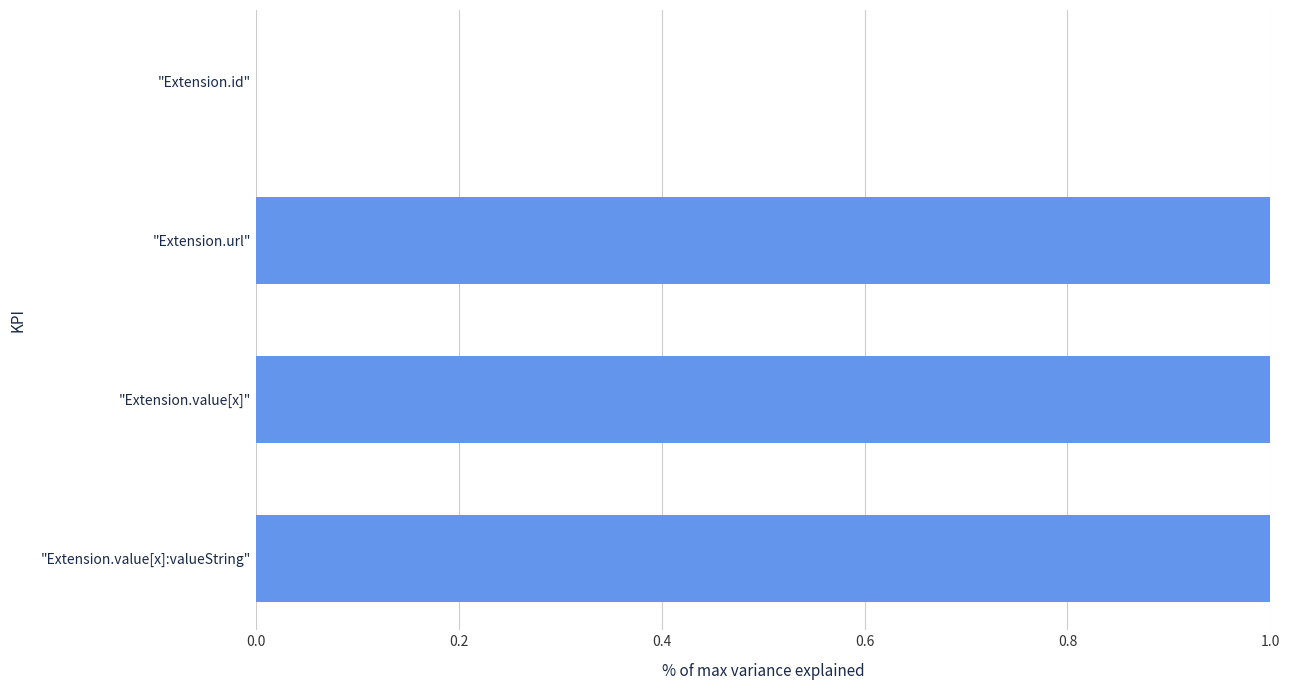

Reading bottom to top, extract all data points from this chart.

"Extension.value[x]:valueString"=1	"Extension.value[x]"=1	"Extension.url"=1	"Extension.id"=0